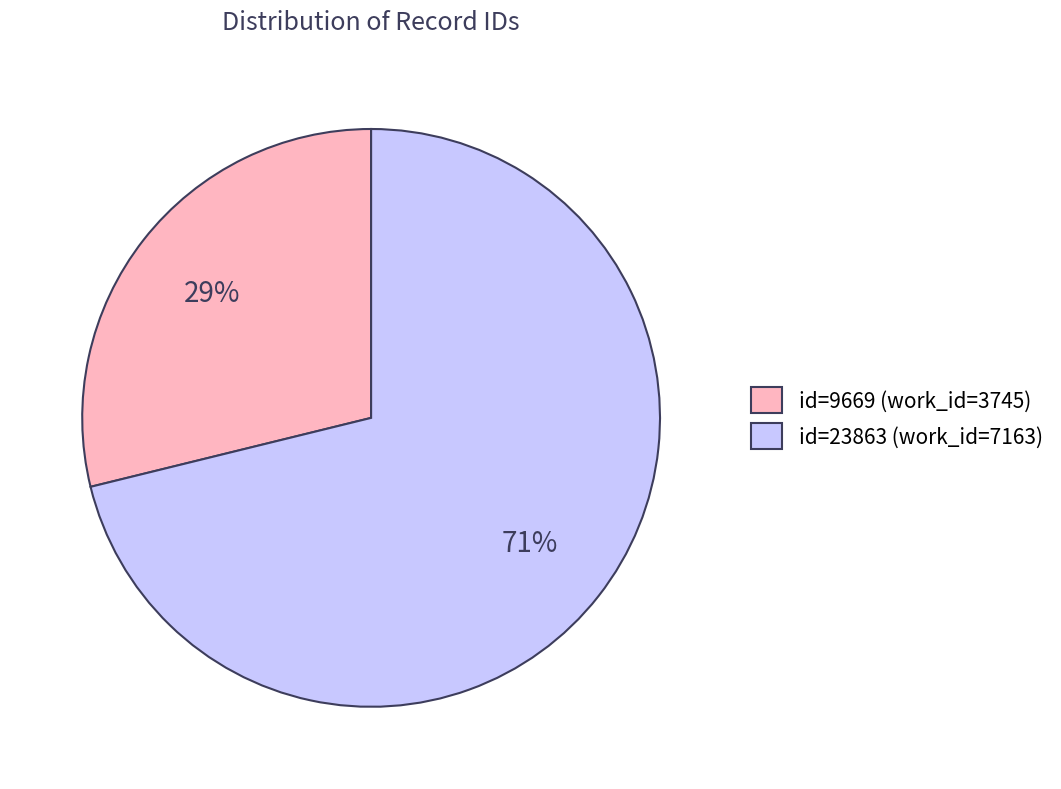

Do id=23863 (work_id=7163) and id=9669 (work_id=3745) together represent more than half of the pie?

Yes